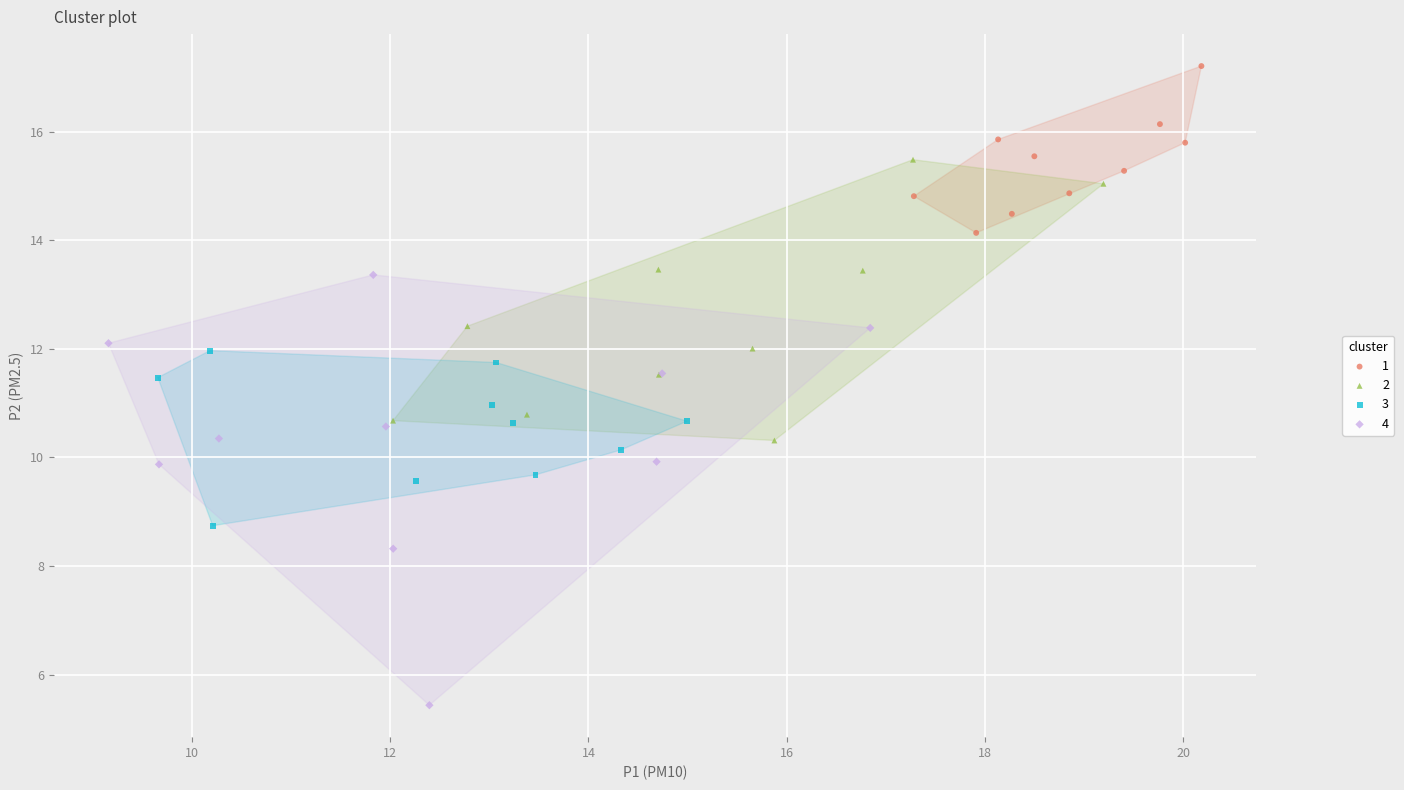

Which series reaches the minimum Y coordinate?

4